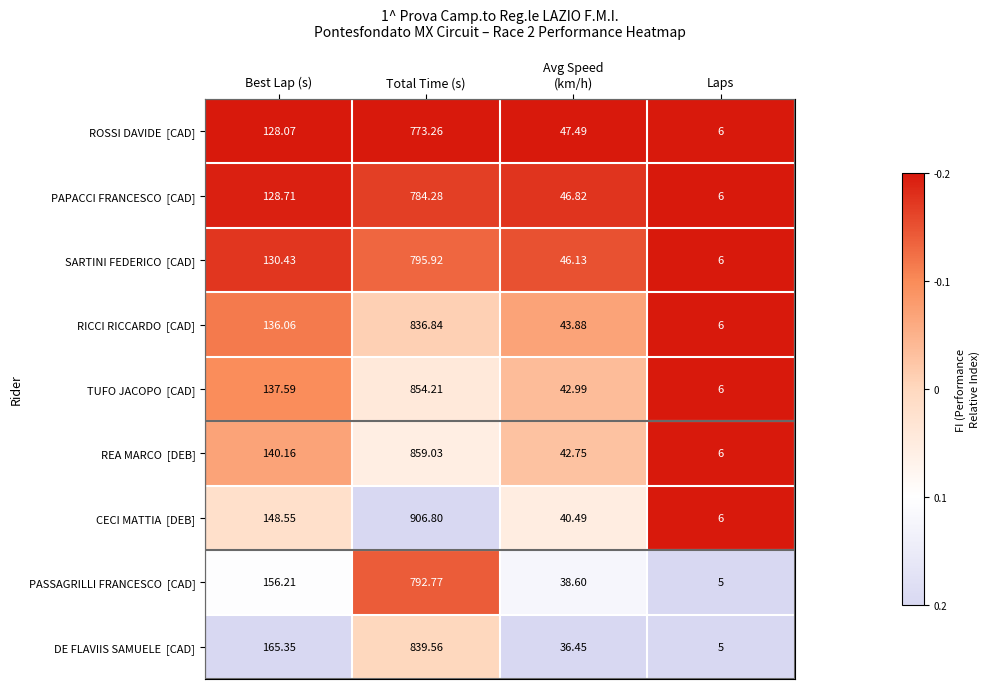

Which label corresponds to the smallest value in the chart?

Laps